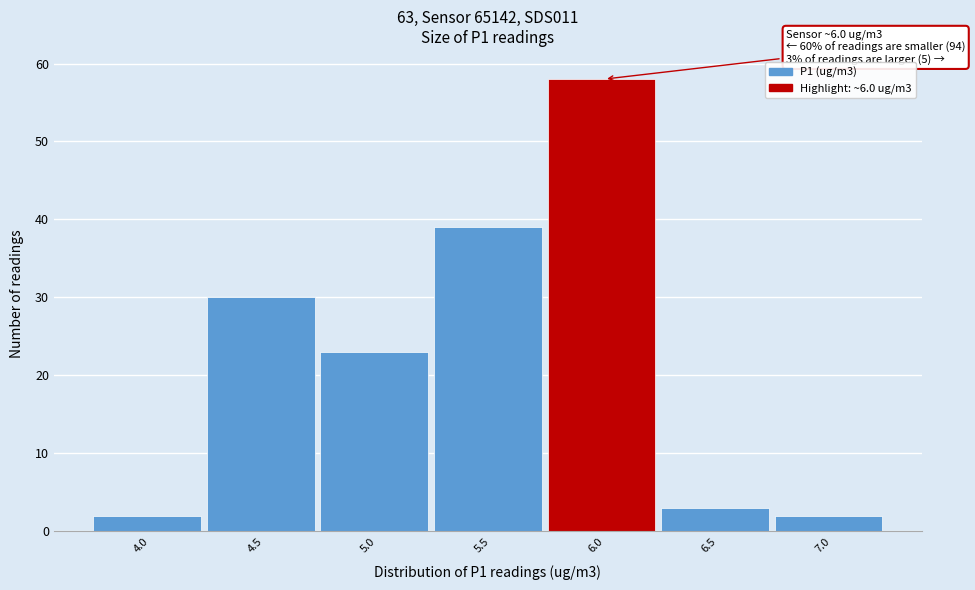

Reading left to right, what are all the values shown in this chart?

4.0=2	4.5=30	5.0=23	5.5=39	6.0=58	6.5=3	7.0=2